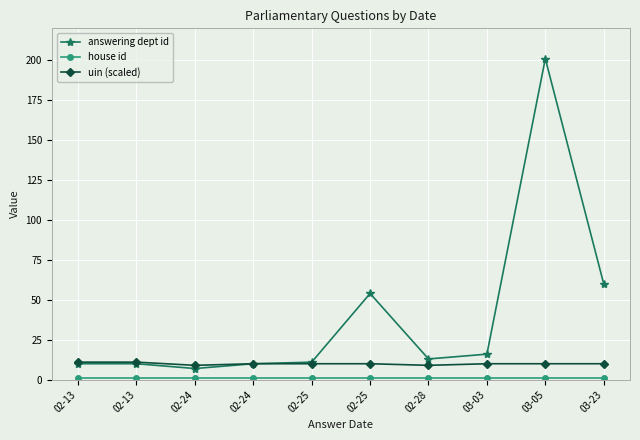

Is this an area chart (filled region under the line)?

No